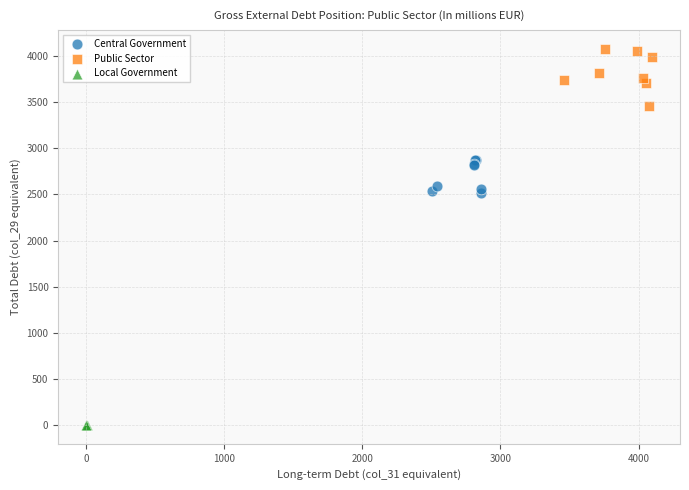

Which series reaches the minimum Y coordinate?

Local Government